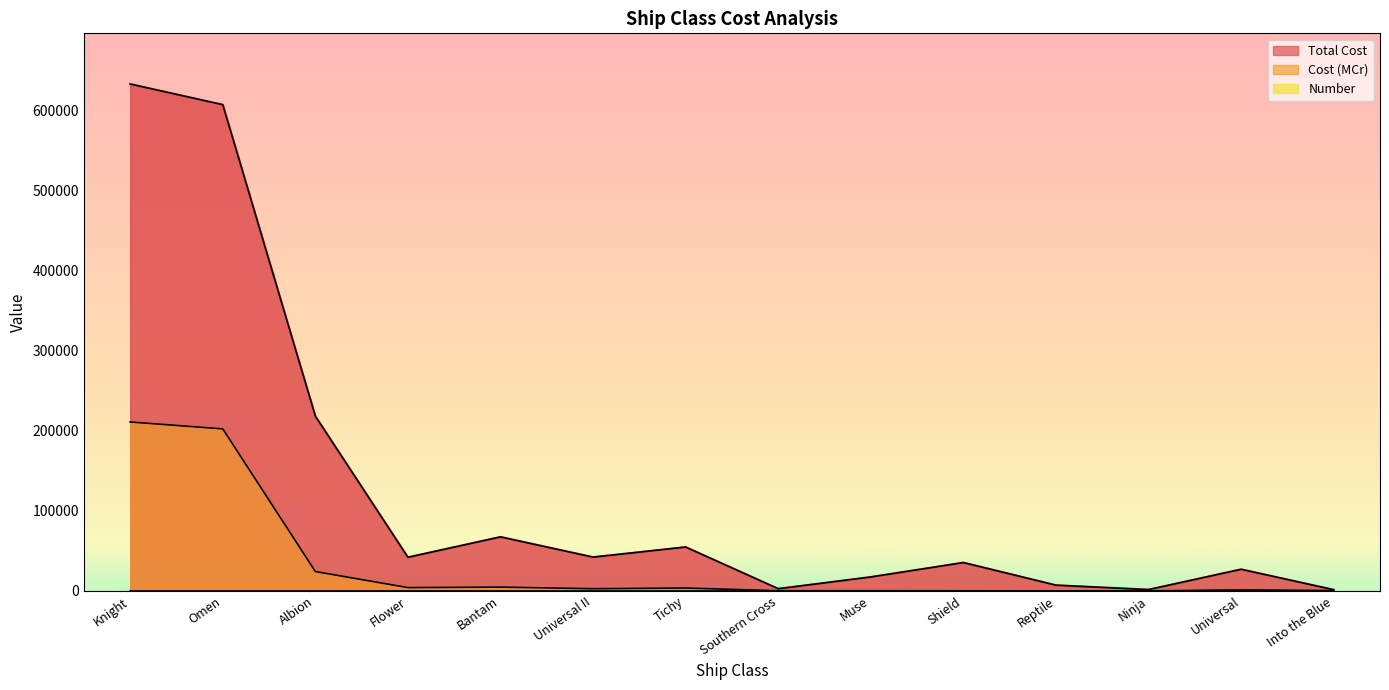

Which series has the widest spread of values?

Total Cost